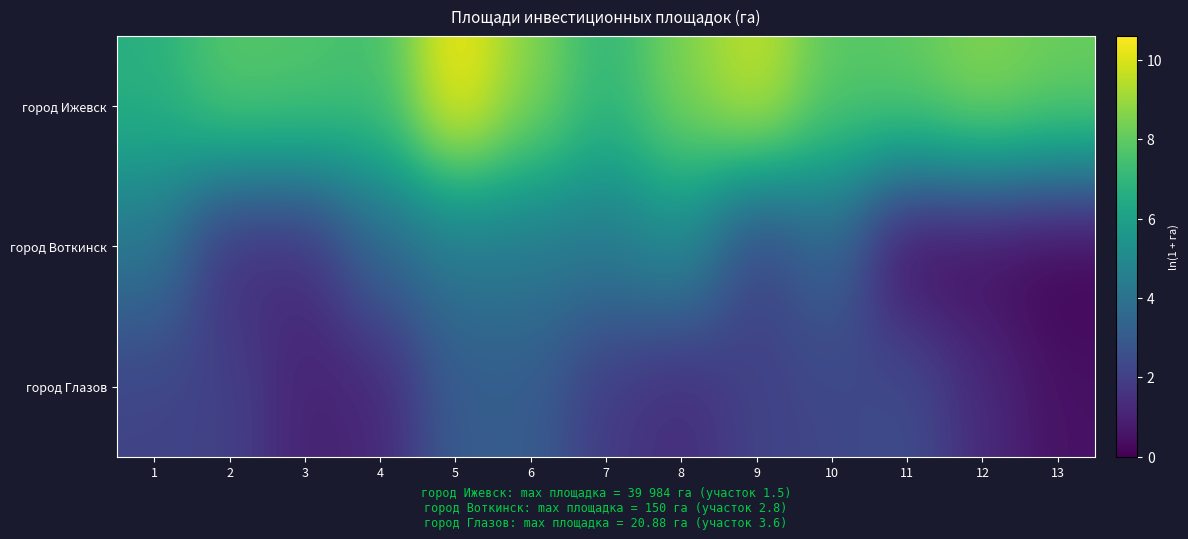

How many data points does each series have?

13